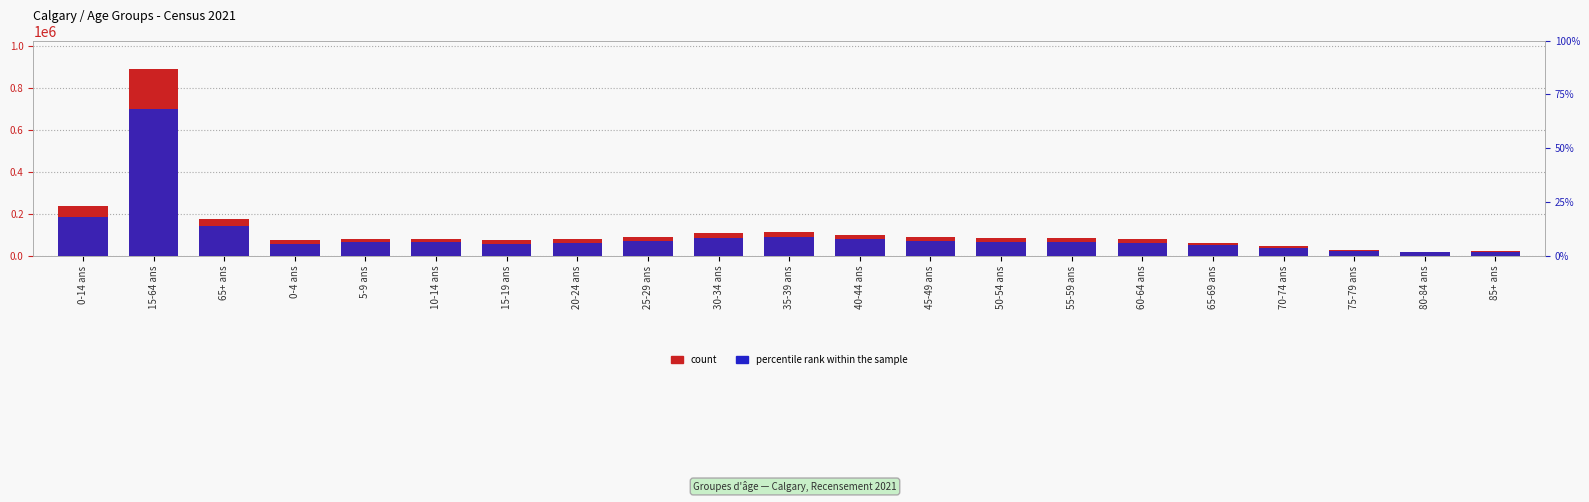

At 75-79 ans, list the series in order from largest to smallest.

count, percentile rank within the sample